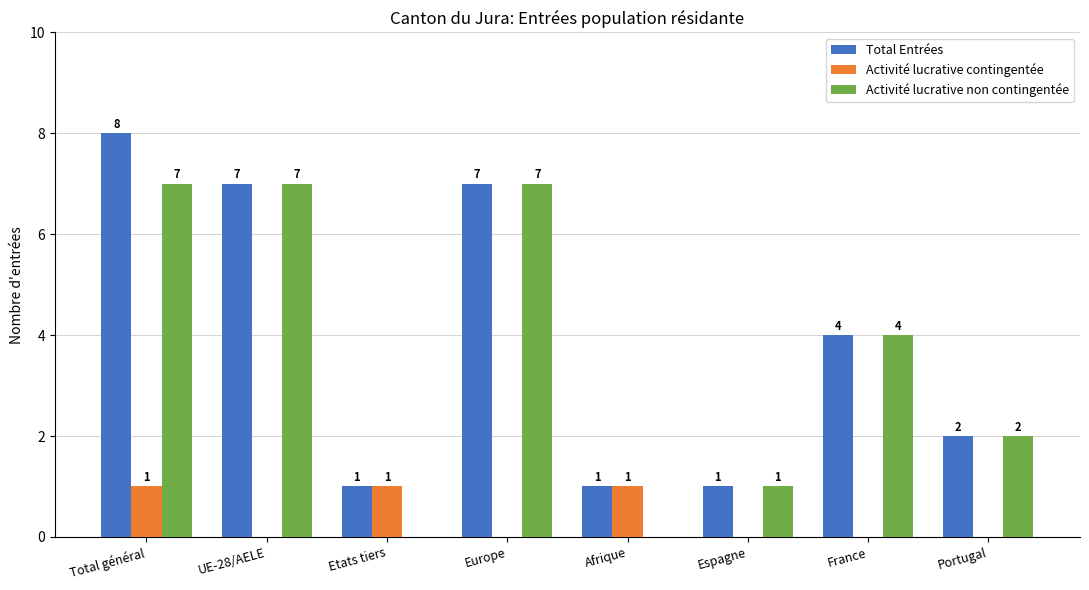

Reading left to right, transcribe all the data shown in this chart.

Total Entrées: Total général=8	UE-28/AELE=7	Etats tiers=1	Europe=7	Afrique=1	Espagne=1	France=4	Portugal=2
Activité lucrative contingentée: Total général=1	UE-28/AELE=0	Etats tiers=1	Europe=0	Afrique=1	Espagne=0	France=0	Portugal=0
Activité lucrative non contingentée: Total général=7	UE-28/AELE=7	Etats tiers=0	Europe=7	Afrique=0	Espagne=1	France=4	Portugal=2